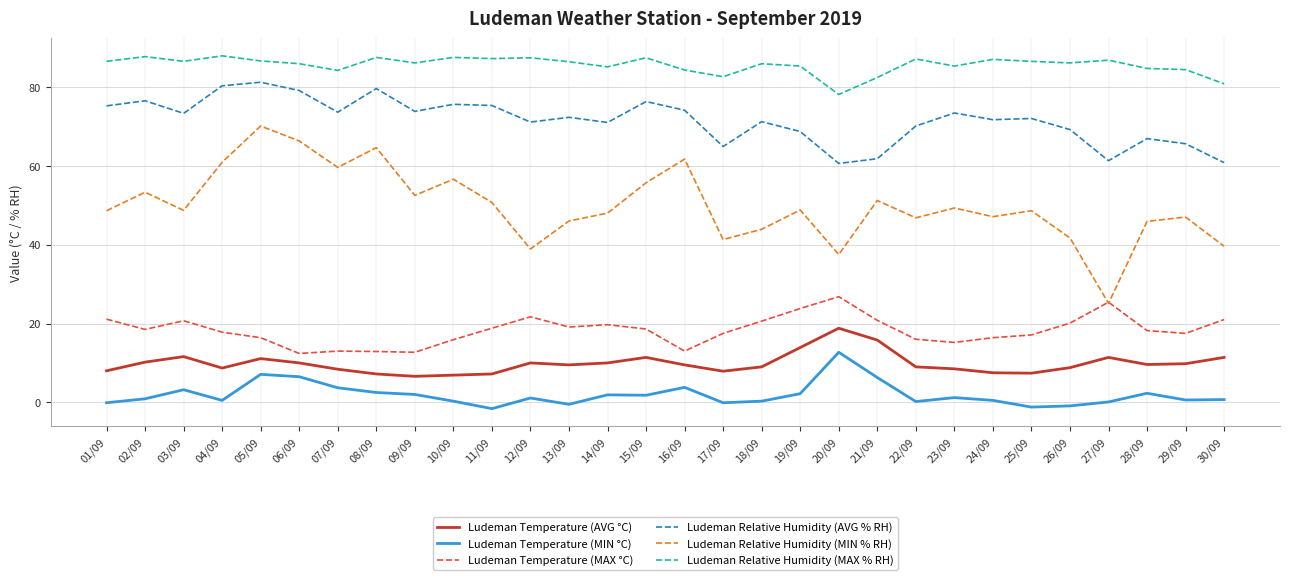

List the series in order of their peak value, highest first.

Ludeman Relative Humidity (MAX % RH), Ludeman Relative Humidity (AVG % RH), Ludeman Relative Humidity (MIN % RH), Ludeman Temperature (MAX °C), Ludeman Temperature (AVG °C), Ludeman Temperature (MIN °C)